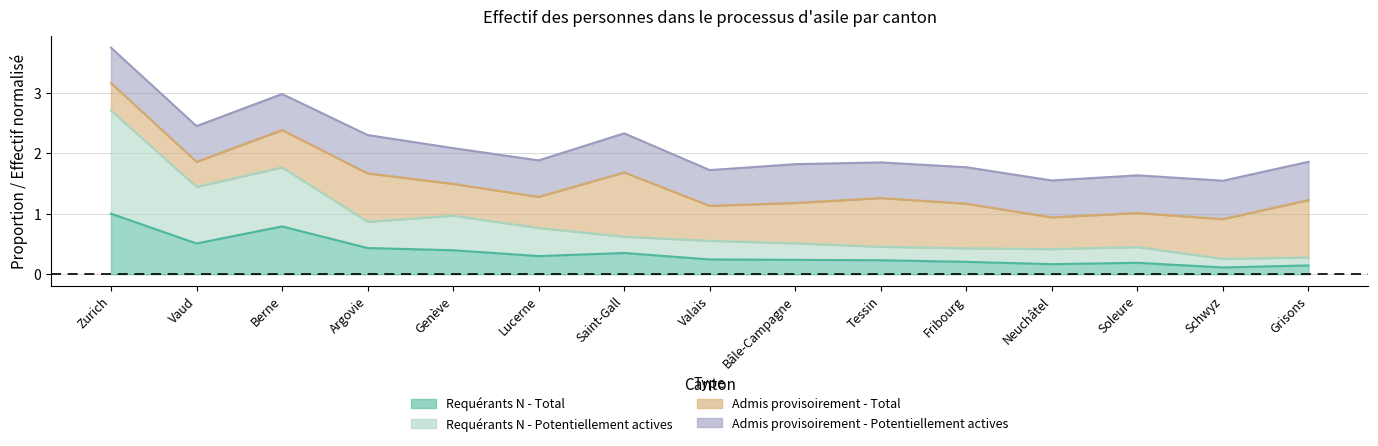

True or false: Requérants N - Total and Admis provisoirement - Total intersect in this chart.

False